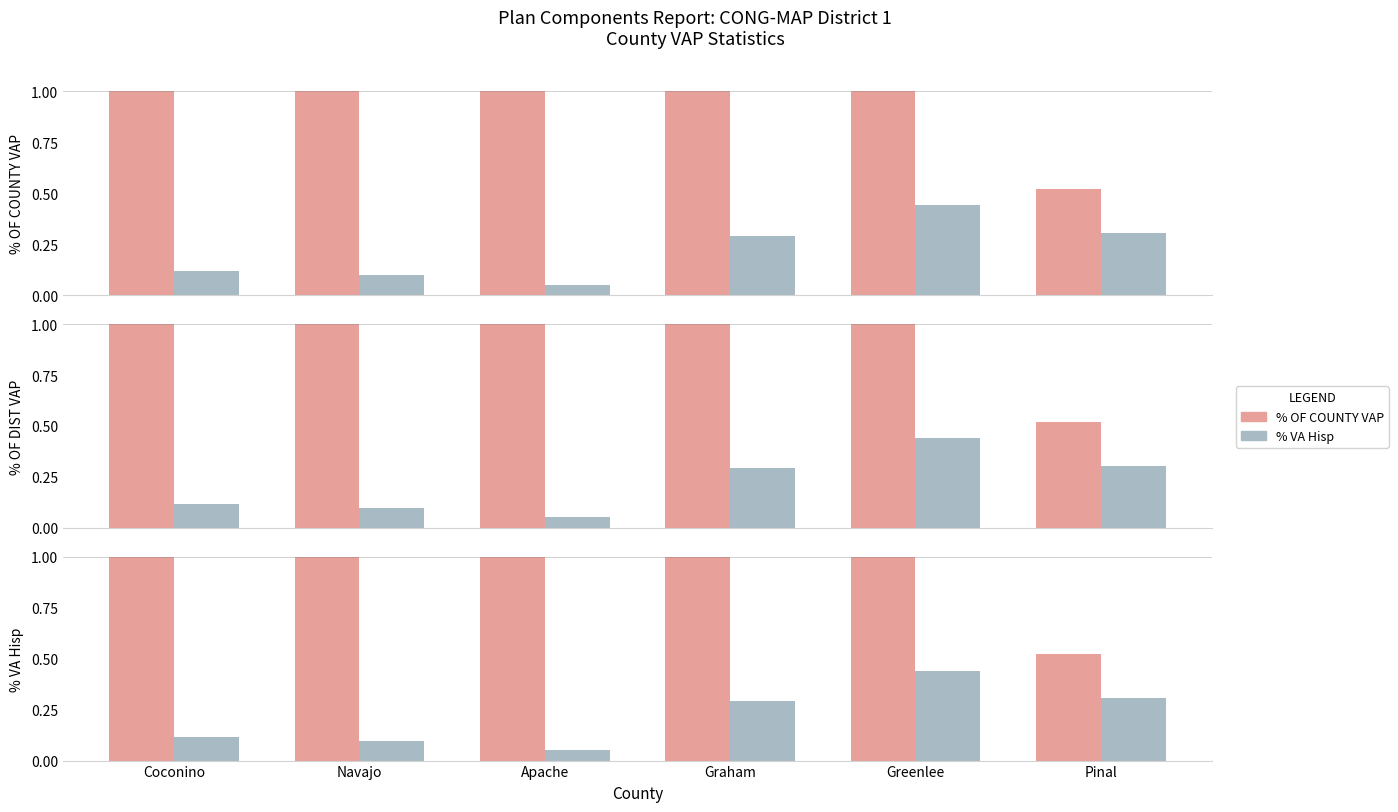

What is the label of the 5th bar from the right?

Navajo